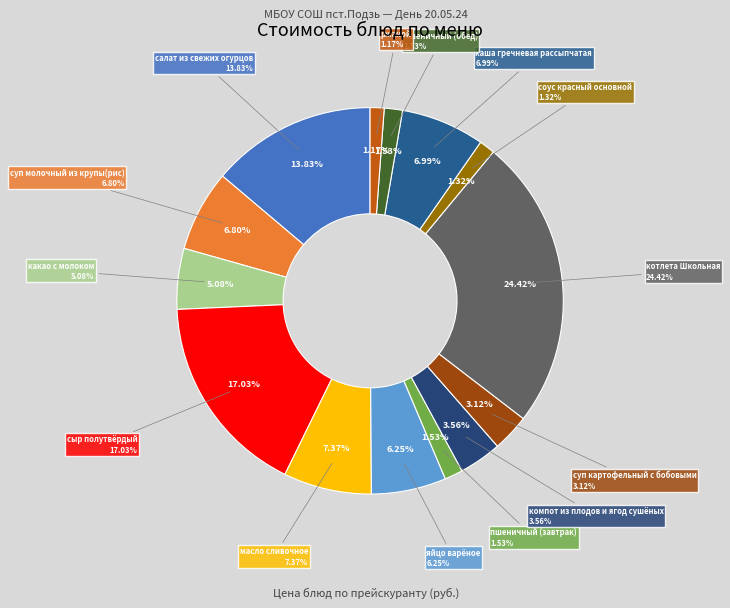

To the nearest percent, what is the combined percentage of пшеничный (обед) and салат из свежих огурцов?

15%